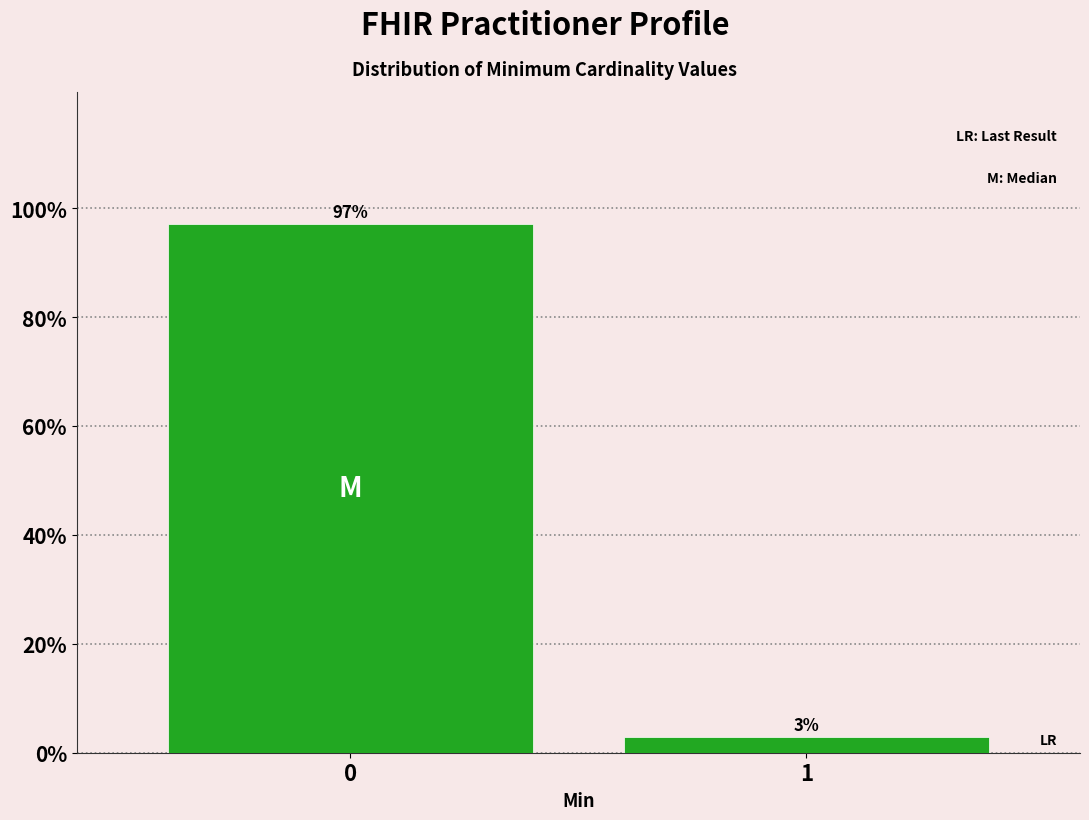

What value does the data have at 0?

97.1